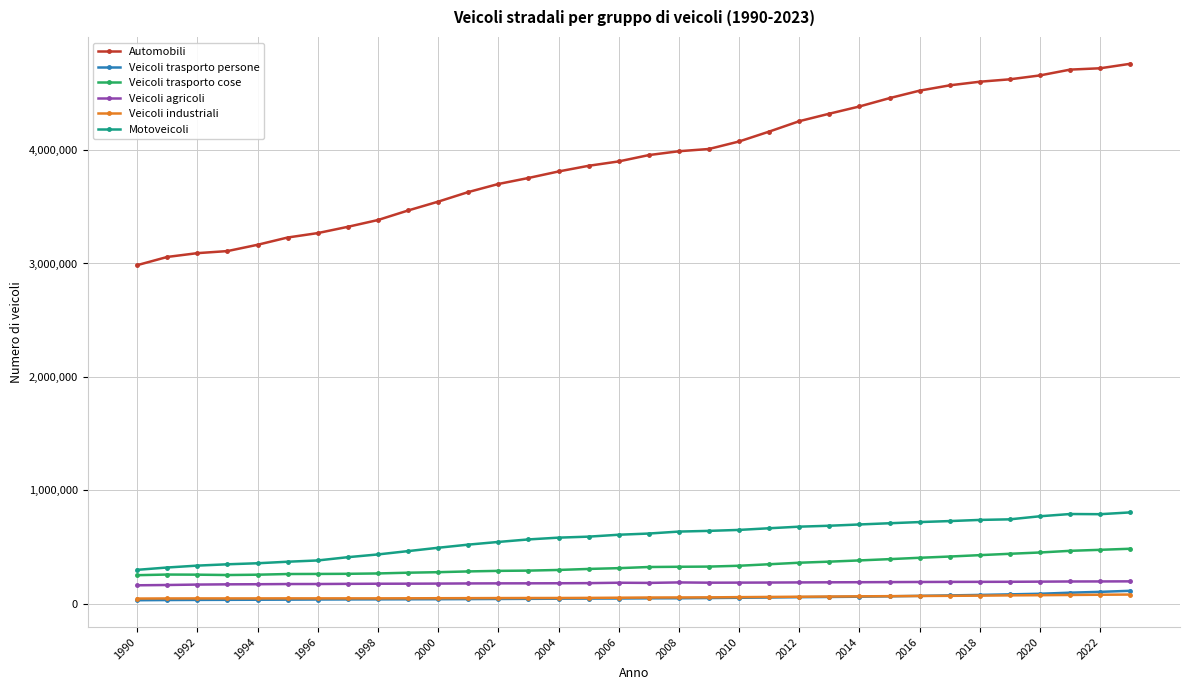

Which series has the widest spread of values?

Automobili